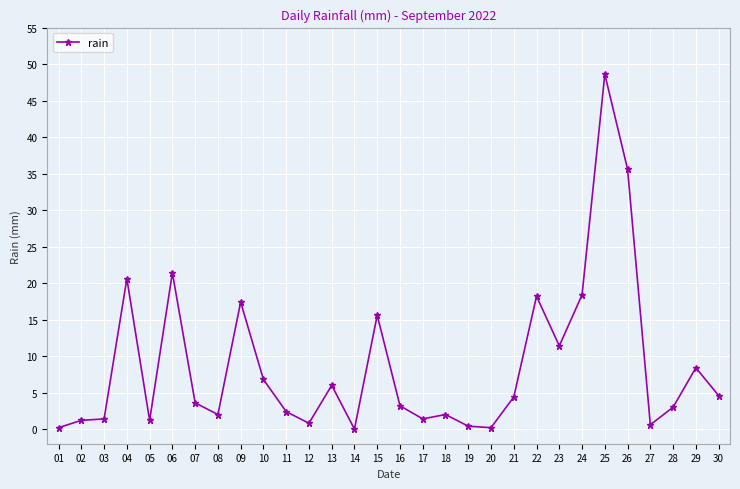

The chart shows a value of 8.2 at 04. True or false?

False